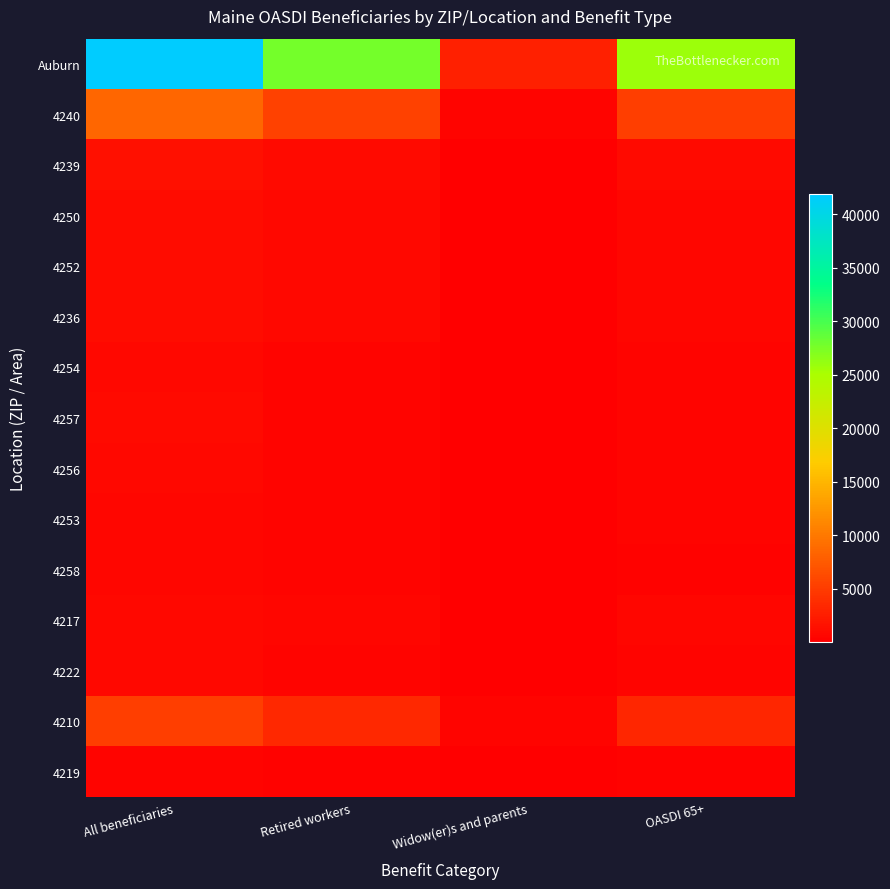

Which label corresponds to the largest value in the chart?

All beneficiaries